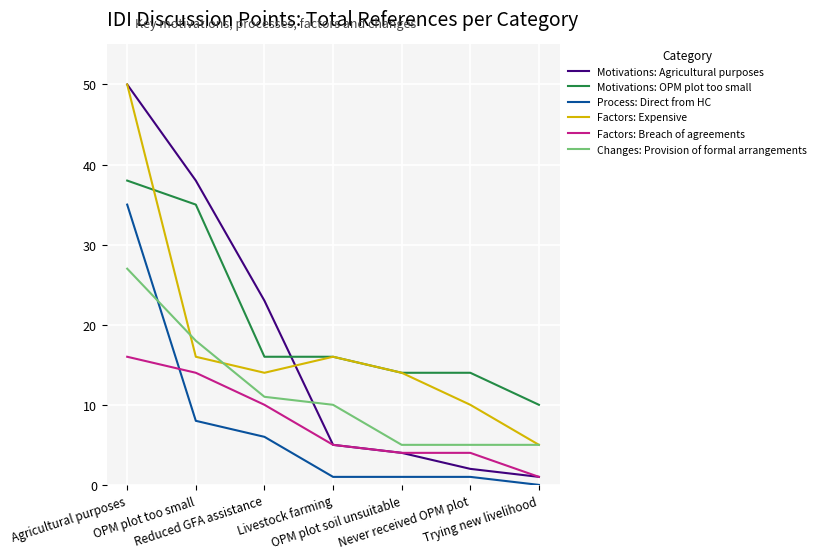

Reading right to left, list all the values displayed in this chart.

Motivations: Agricultural purposes: 1	2	4	5	23	38	50
Motivations: OPM plot too small: 10	14	14	16	16	35	38
Process: Direct from HC: 0	1	1	1	6	8	35
Factors: Expensive: 5	10	14	16	14	16	50
Factors: Breach of agreements: 1	4	4	5	10	14	16
Changes: Provision of formal arrangements: 5	5	5	10	11	18	27